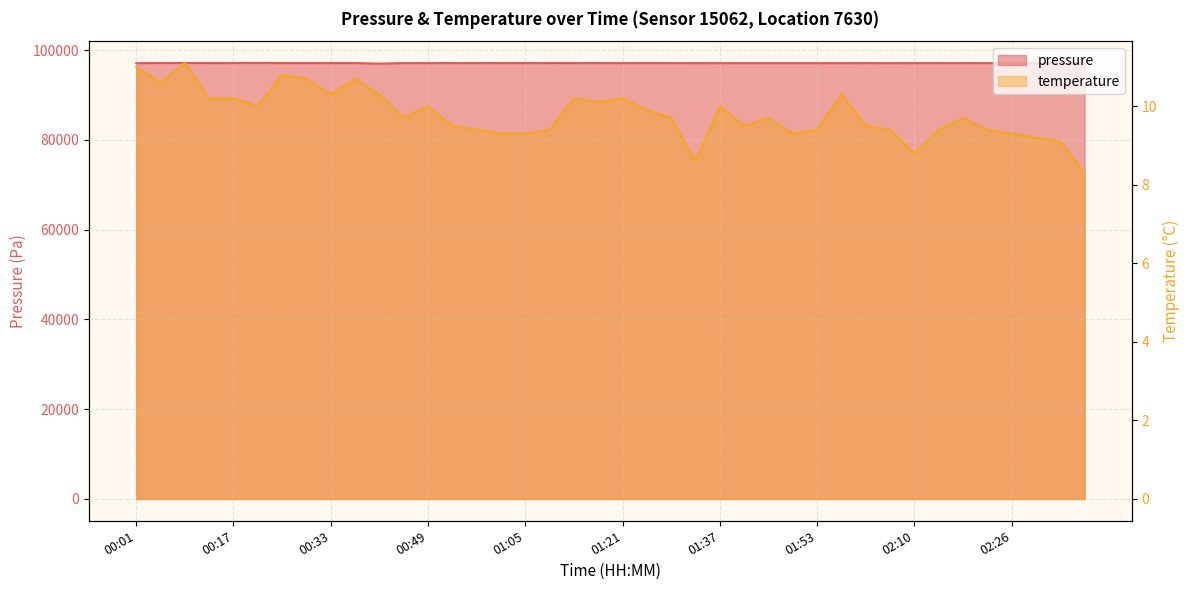

Where is temperature nearest to the value 9?

02:34